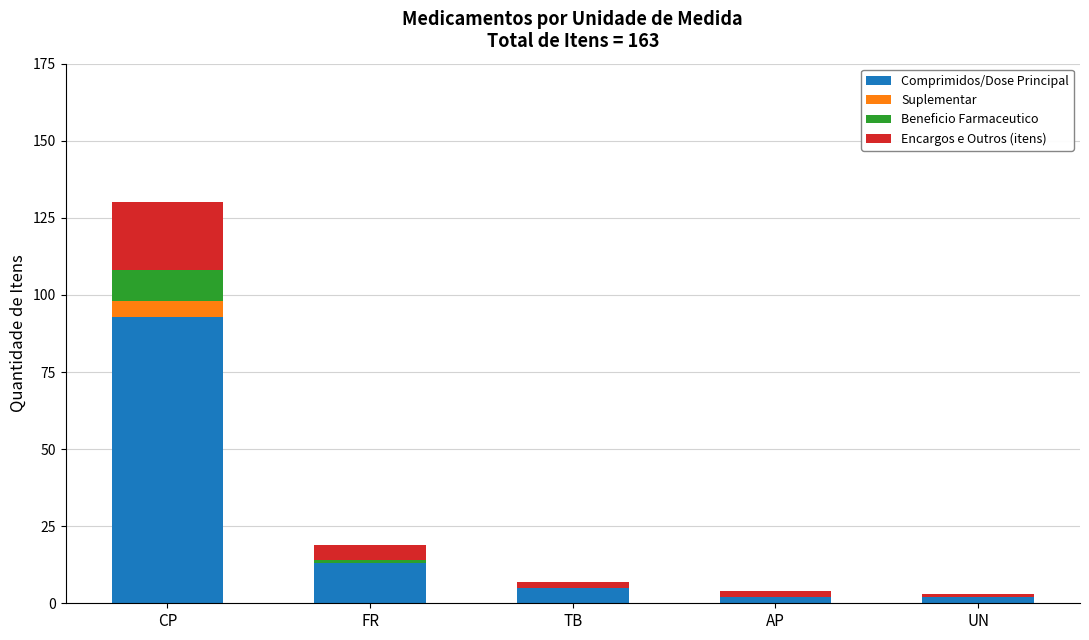

At which category is the sum across all series the highest?

CP